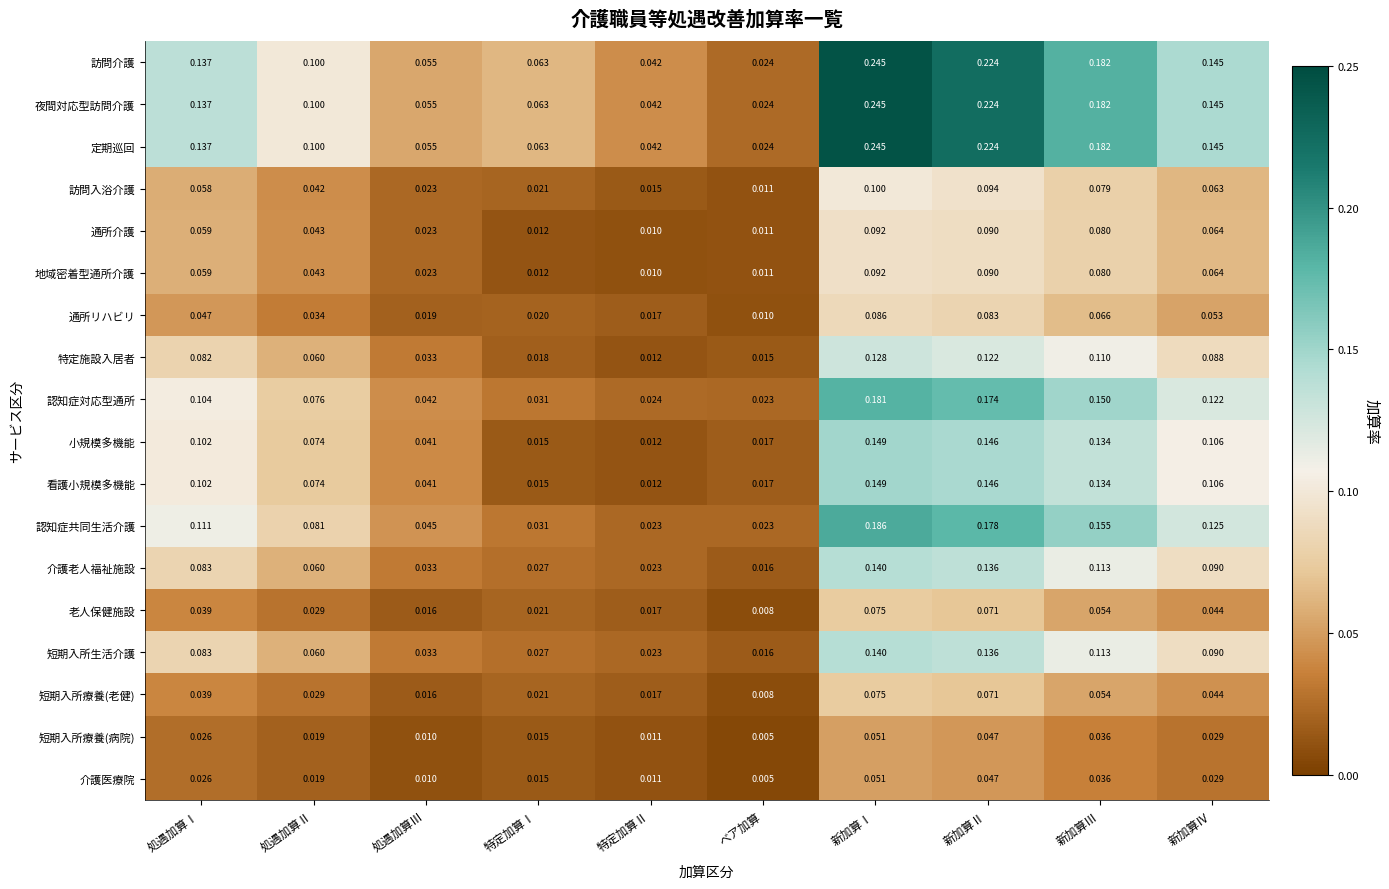

Which label corresponds to the largest value in the chart?

新加算Ⅰ